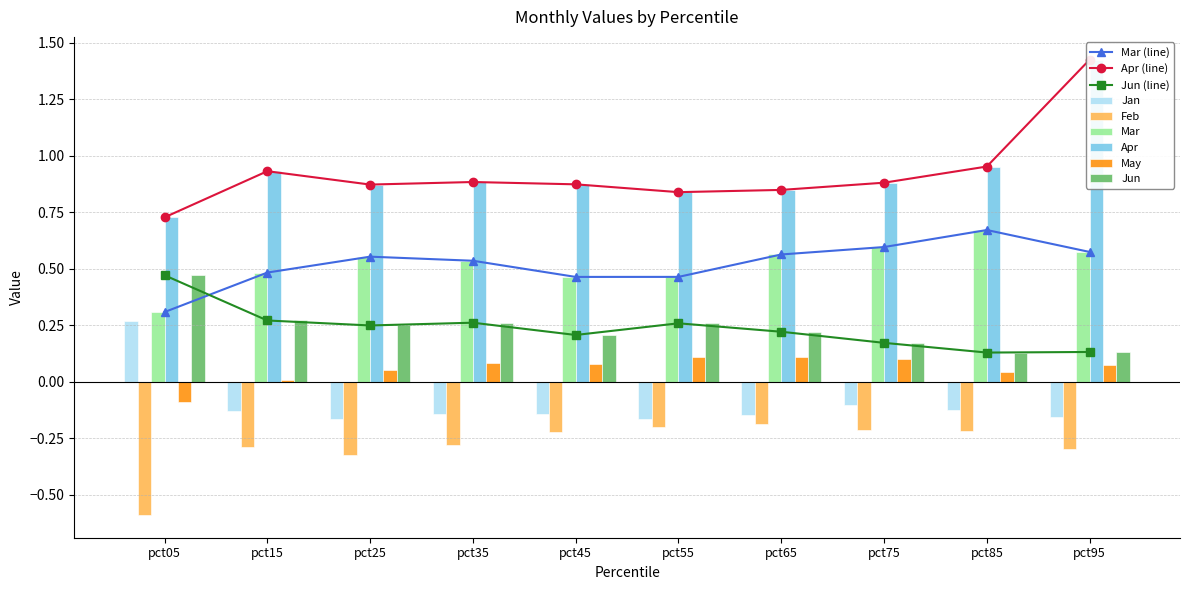

What is the value of the Feb bar at the 10th from the left?

-0.3